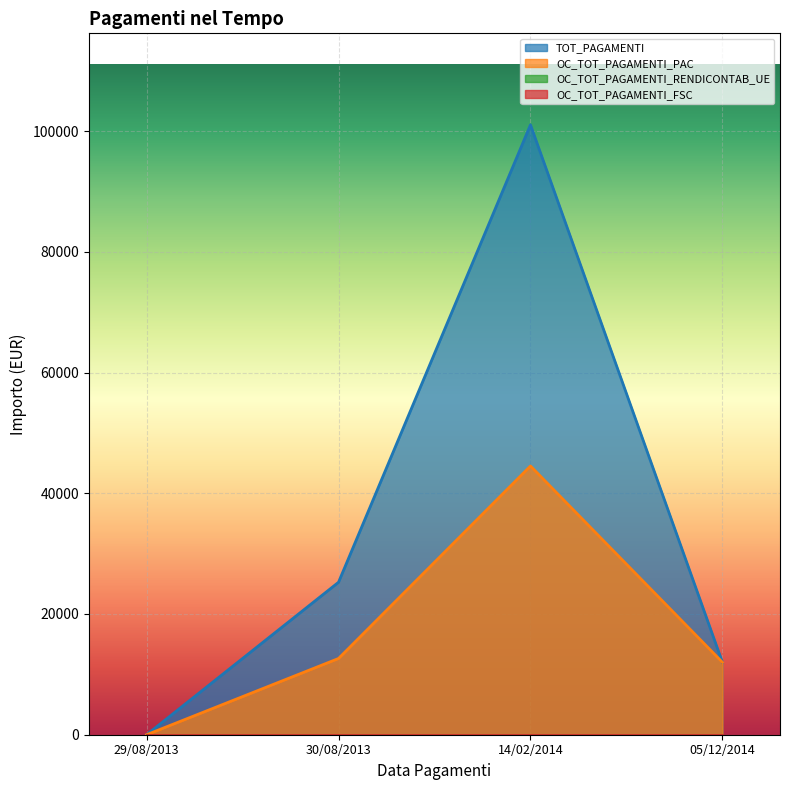

What is the label of the 4th point from the left?

05/12/2014